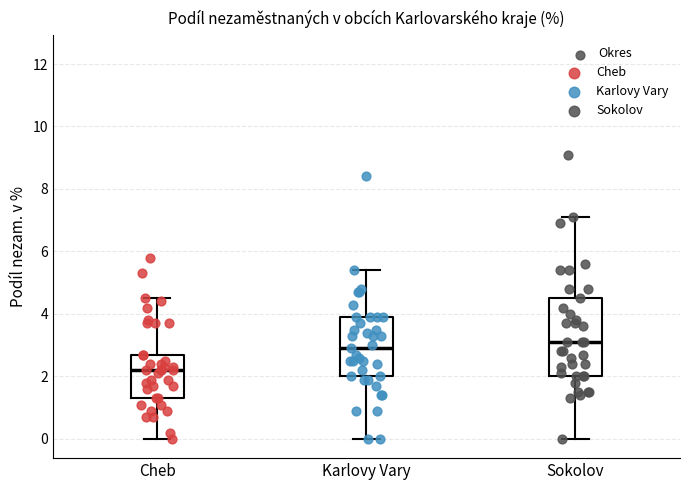

Reading left to right, transcribe this box plot: for each box, give where its median line is, the range the box spans, and where its two whiskers end, as read against the y-axis. The values are not printed on the chart, so give them approximately, as read against the axis.

Cheb: median 2.2, box 1.4 to 2.8, whiskers 0.0 to 4.6
Karlovy Vary: median 3.0, box 2.0 to 4.0, whiskers 0.0 to 5.4
Sokolov: median 3.2, box 2.0 to 4.6, whiskers 0.0 to 7.2